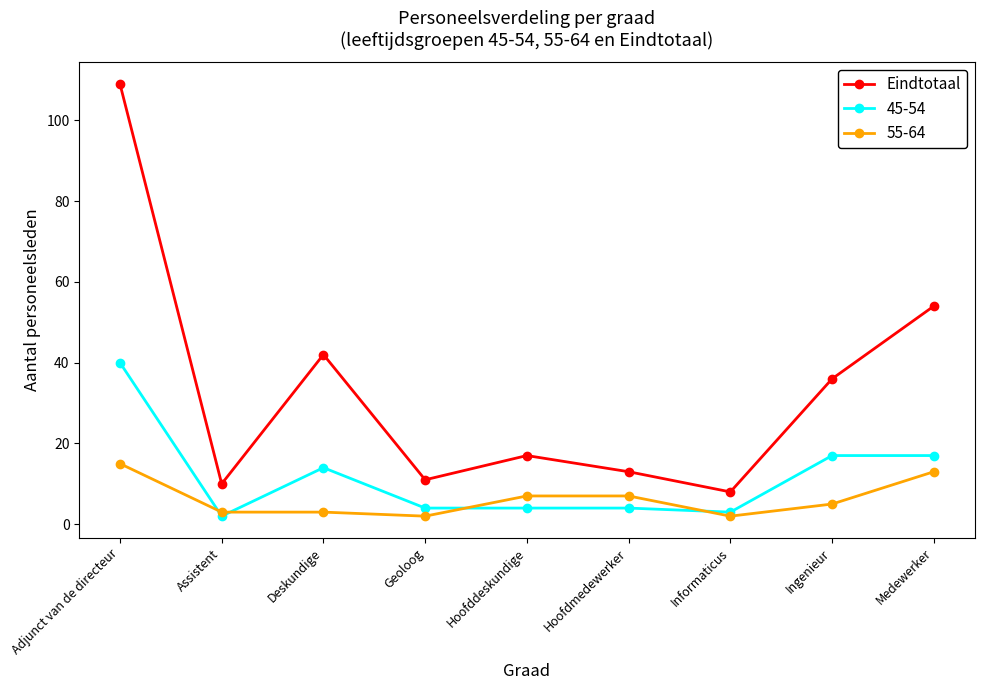

Which series has the widest spread of values?

Eindtotaal